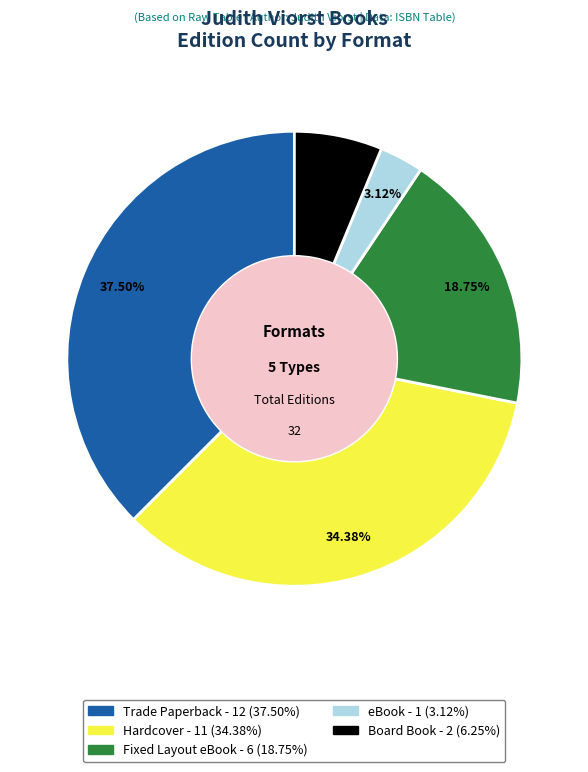

To the nearest percent, what percentage of the pie is eBook?

3%